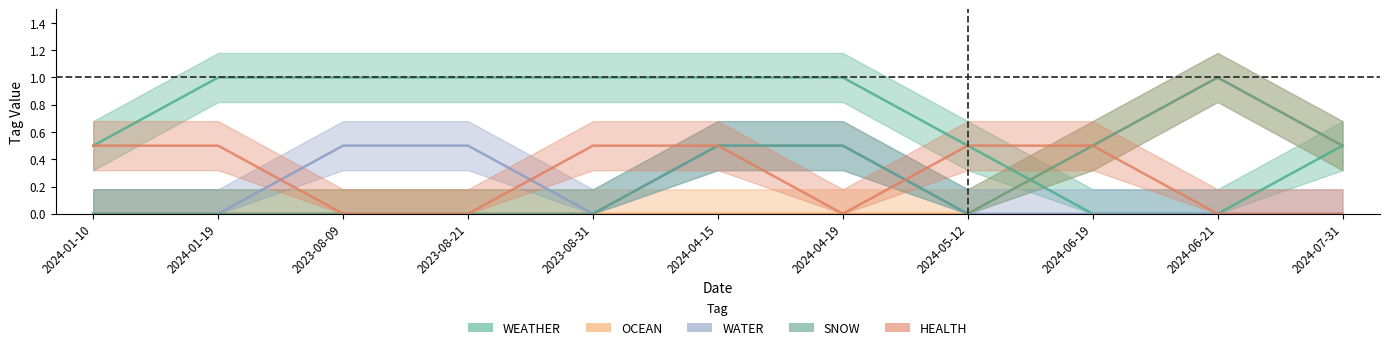

At which category does SNOW reach its first local peak?

2024-04-15